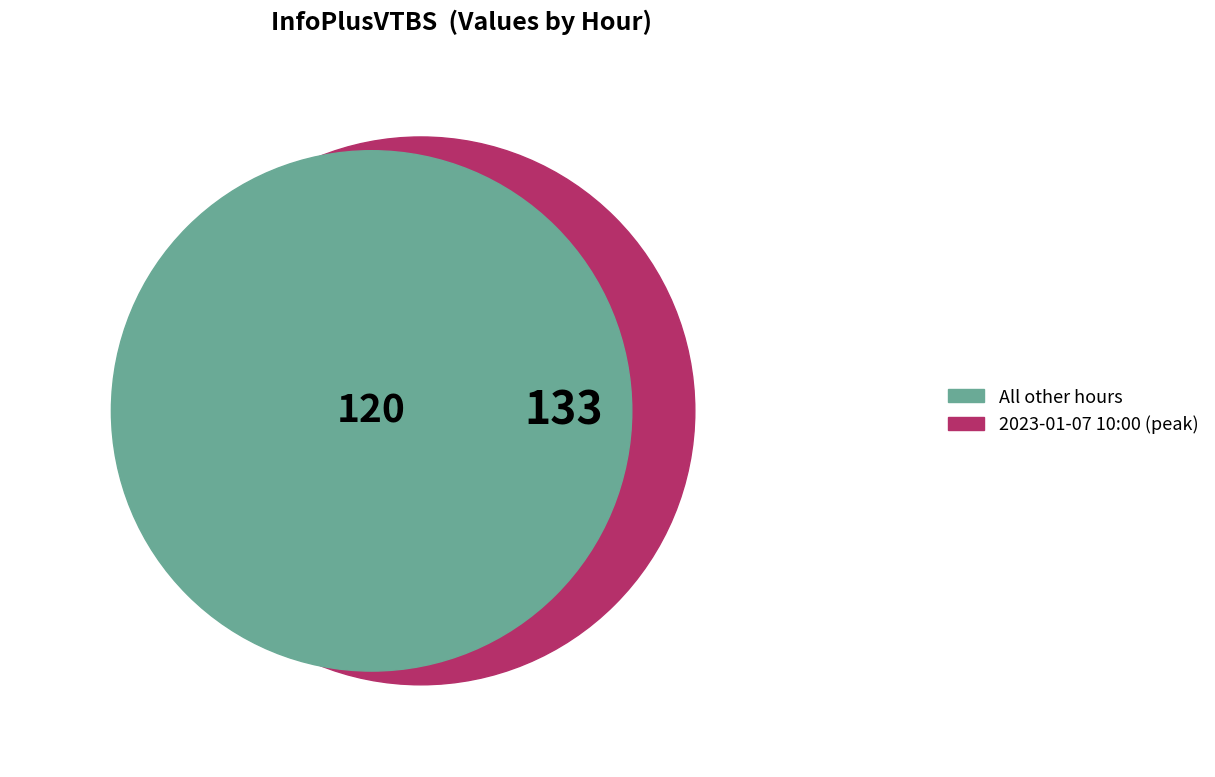

Which slice represents more than half of the pie?

2023-01-07 10:00